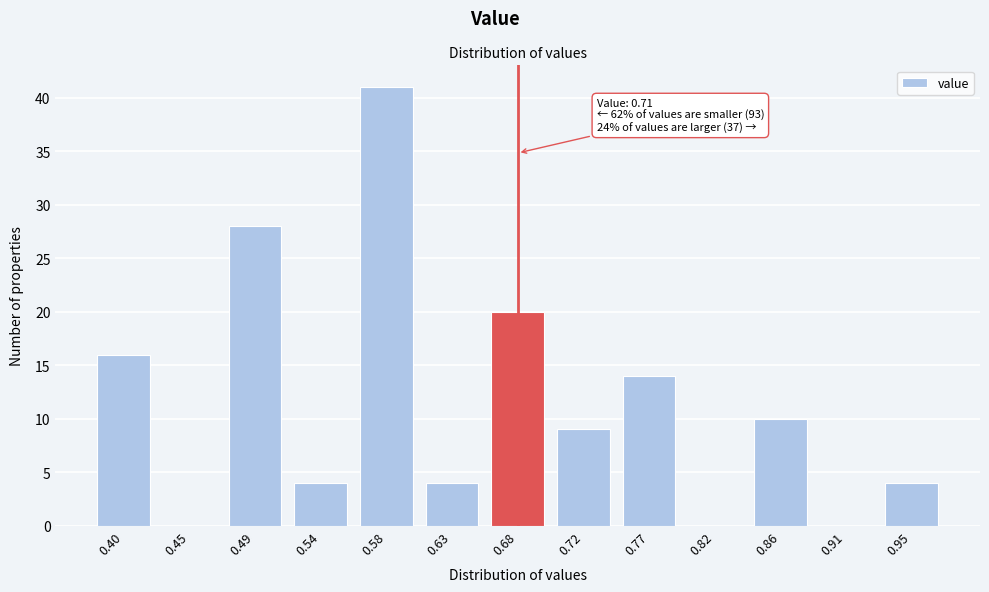

Reading left to right, extract all data points from this chart.

0.40=16	0.45=0	0.49=28	0.54=4	0.58=41	0.63=4	0.68=20	0.72=9	0.77=14	0.82=0	0.86=10	0.91=0	0.95=4